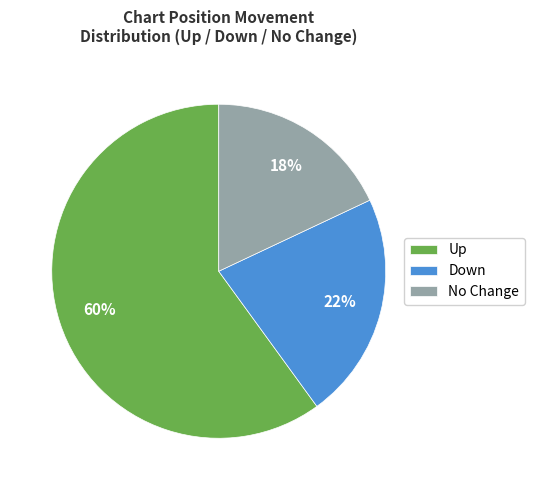

To the nearest percent, what is the difference between the No Change and Down slice percentages?

4%